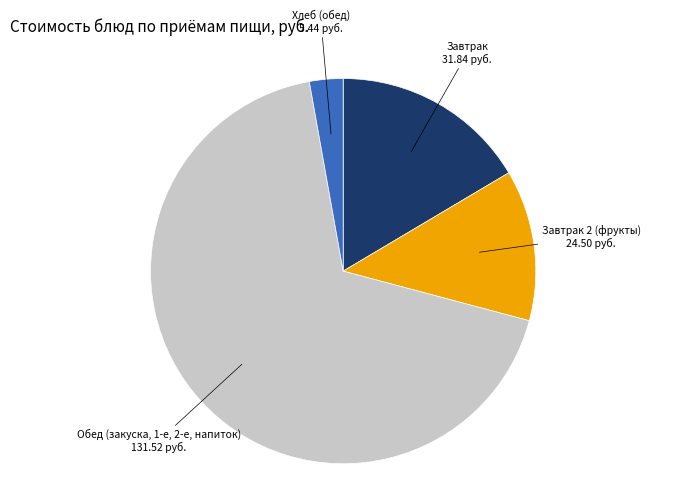

Rank the categories by value from lowest to highest.

Хлеб (обед), Завтрак 2 (фрукты), Завтрак, Обед (закуска, 1-е, 2-е, напиток)